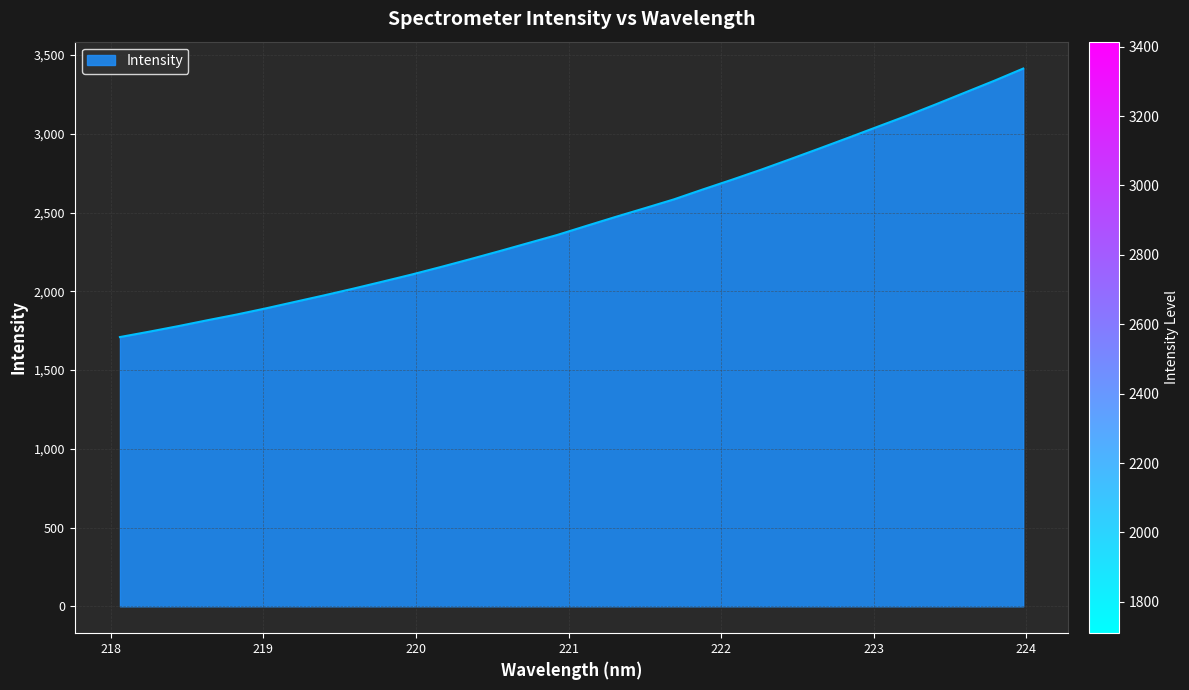

What is the maximum value shown in the chart?

3414.3